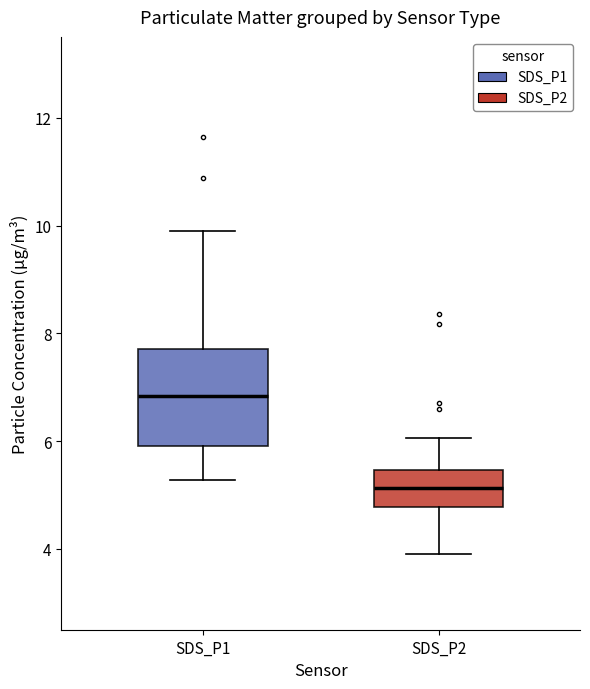

Comparing the boxes themselves (not the whiskers), which one is the tallest?

SDS_P1